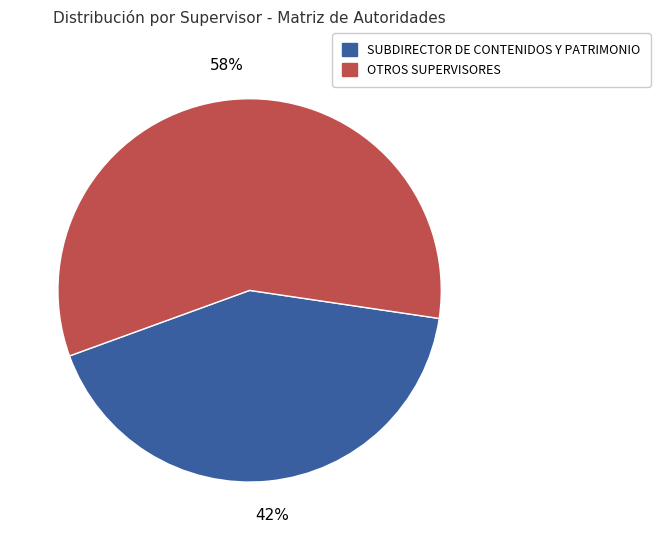

Is there a majority slice in this chart?

Yes